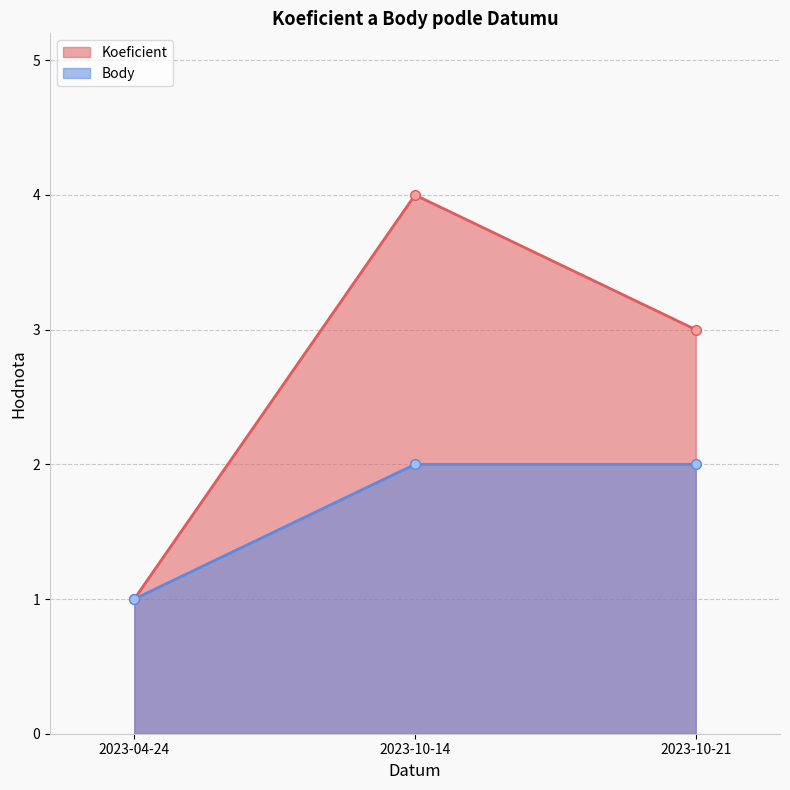

Which series has the largest range (max minus min)?

Koeficient